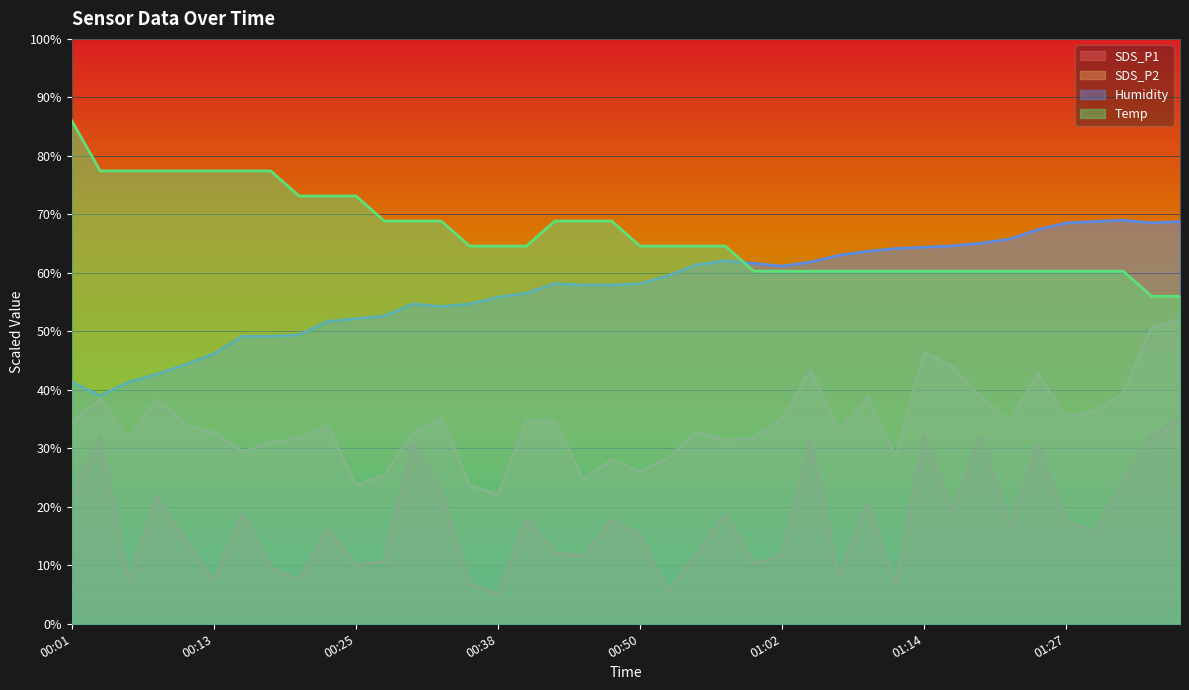

True or false: SDS_P1 has more than 1 interior local peaks.

True